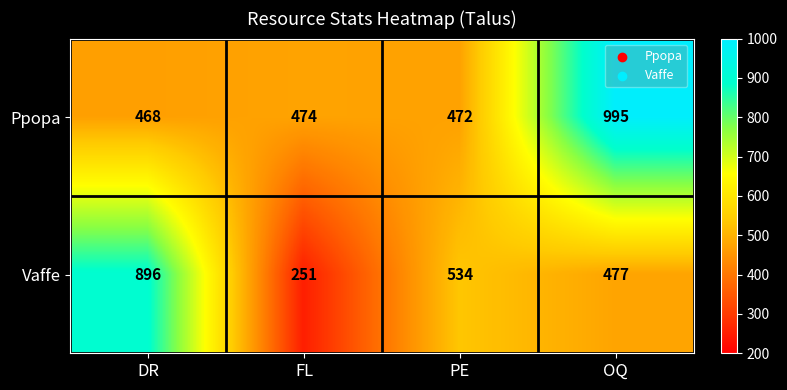

Which series changed the most between FL and OQ?

Ppopa